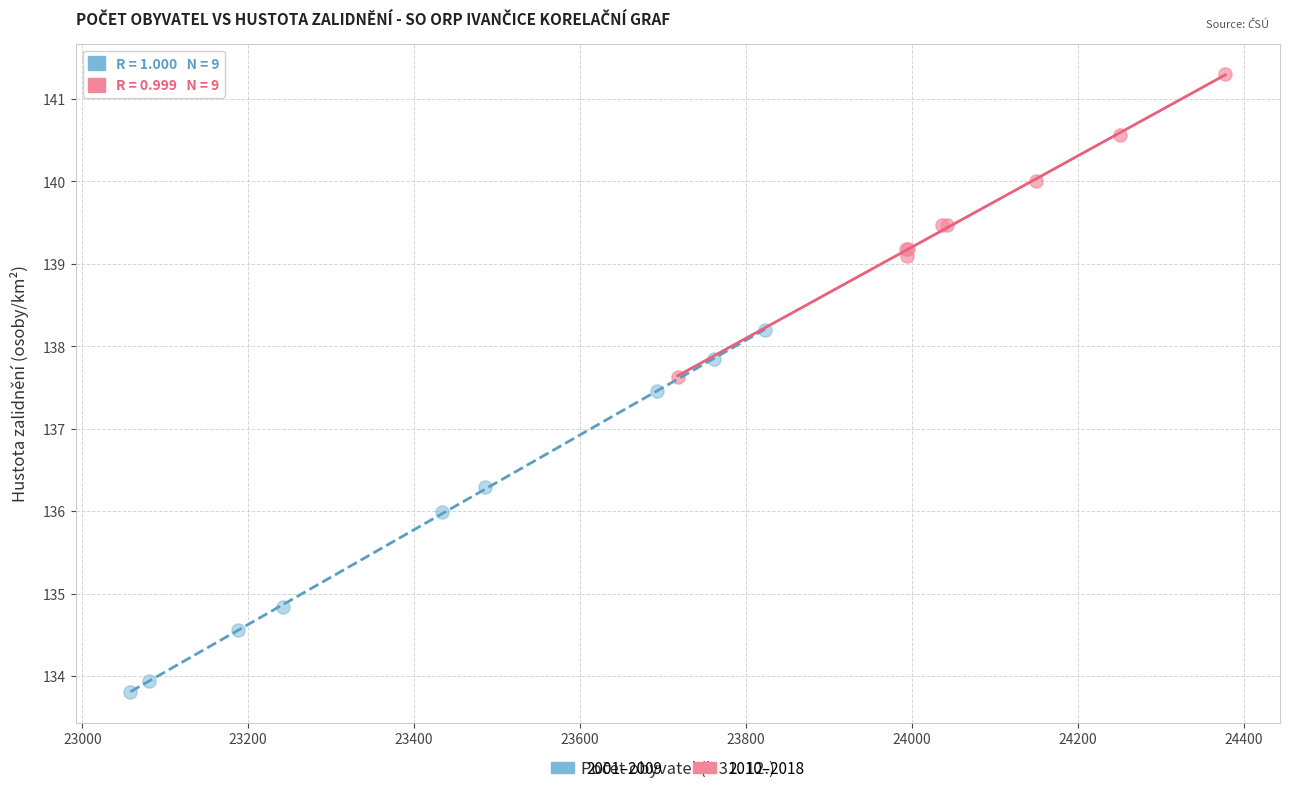

Which series reaches the maximum Y coordinate?

2010–2018